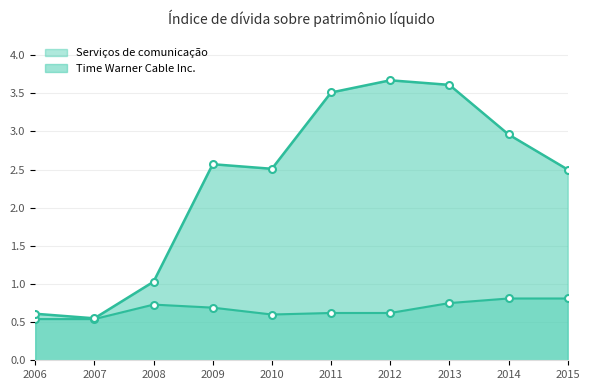

How many data points does each series have?

10